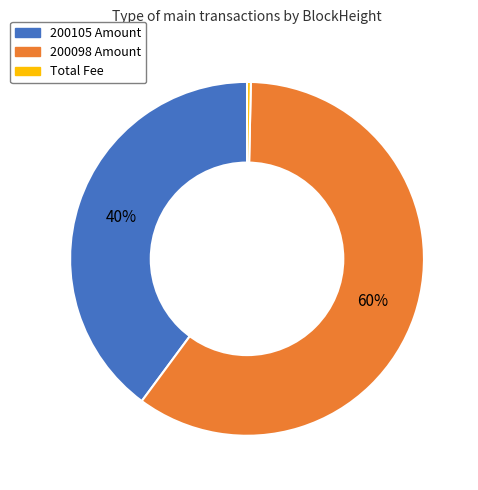

Is there any slice that represents more than half of the pie?

Yes